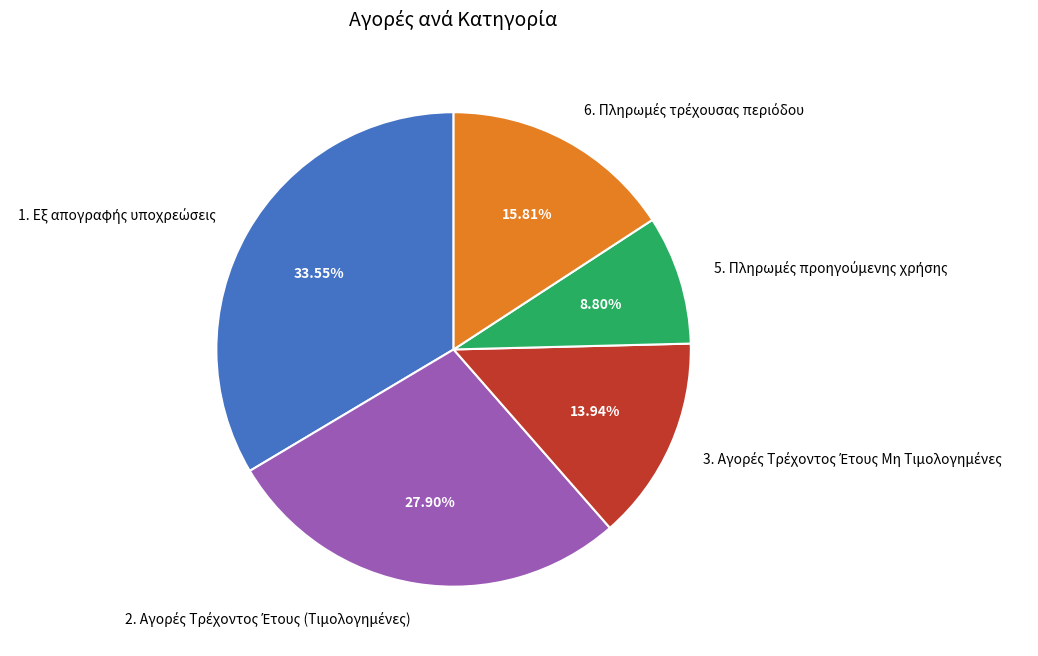

Is there a majority slice in this chart?

No